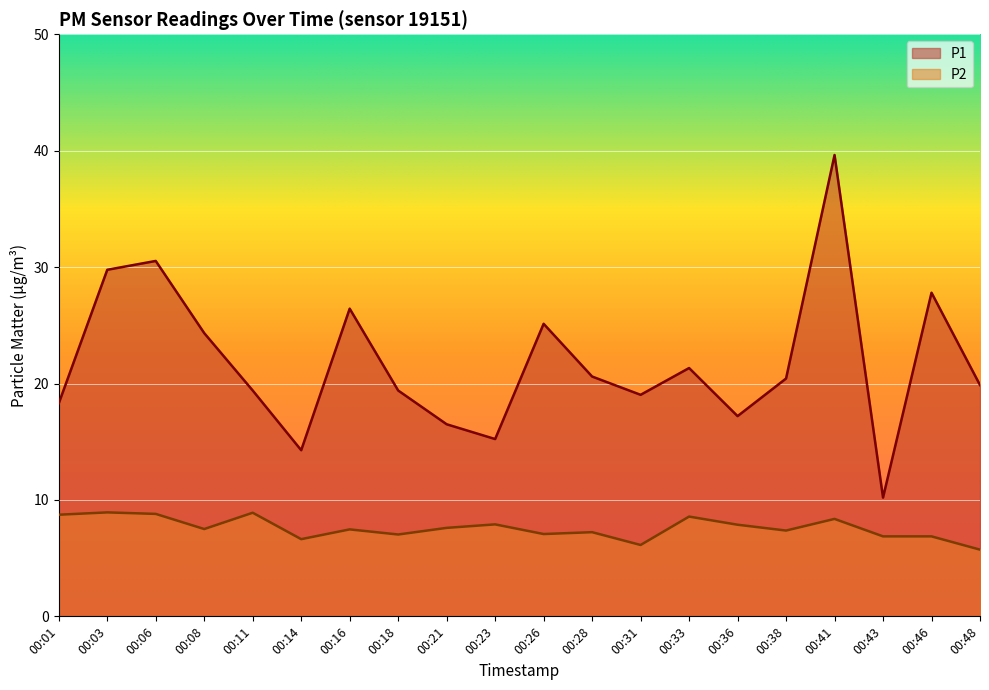

How many lines are shown in the chart?

2